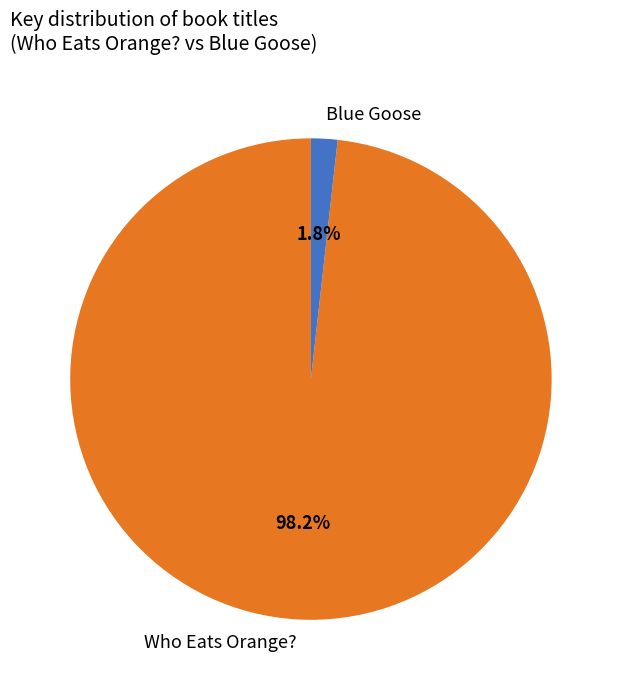

Is Blue Goose the majority of the pie?

No